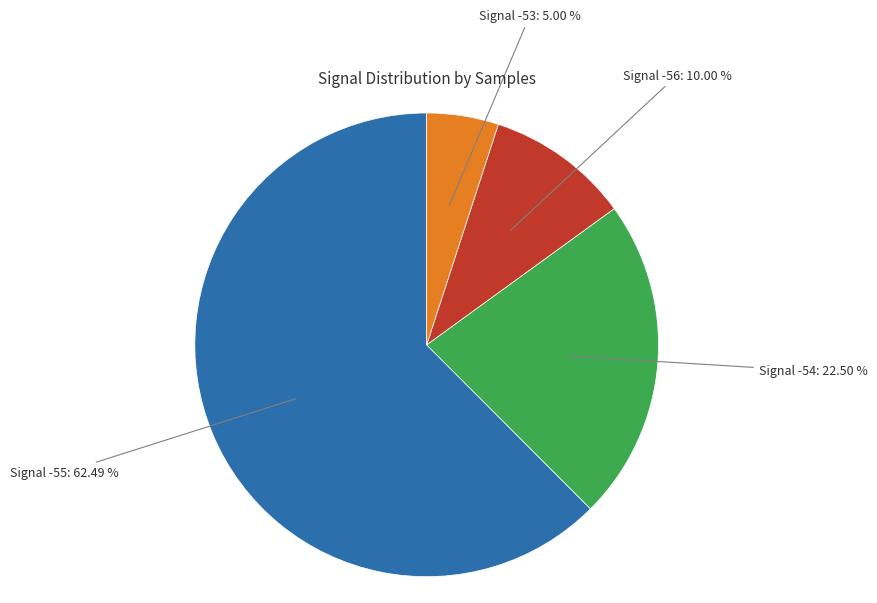

Does any single category account for the majority?

Yes